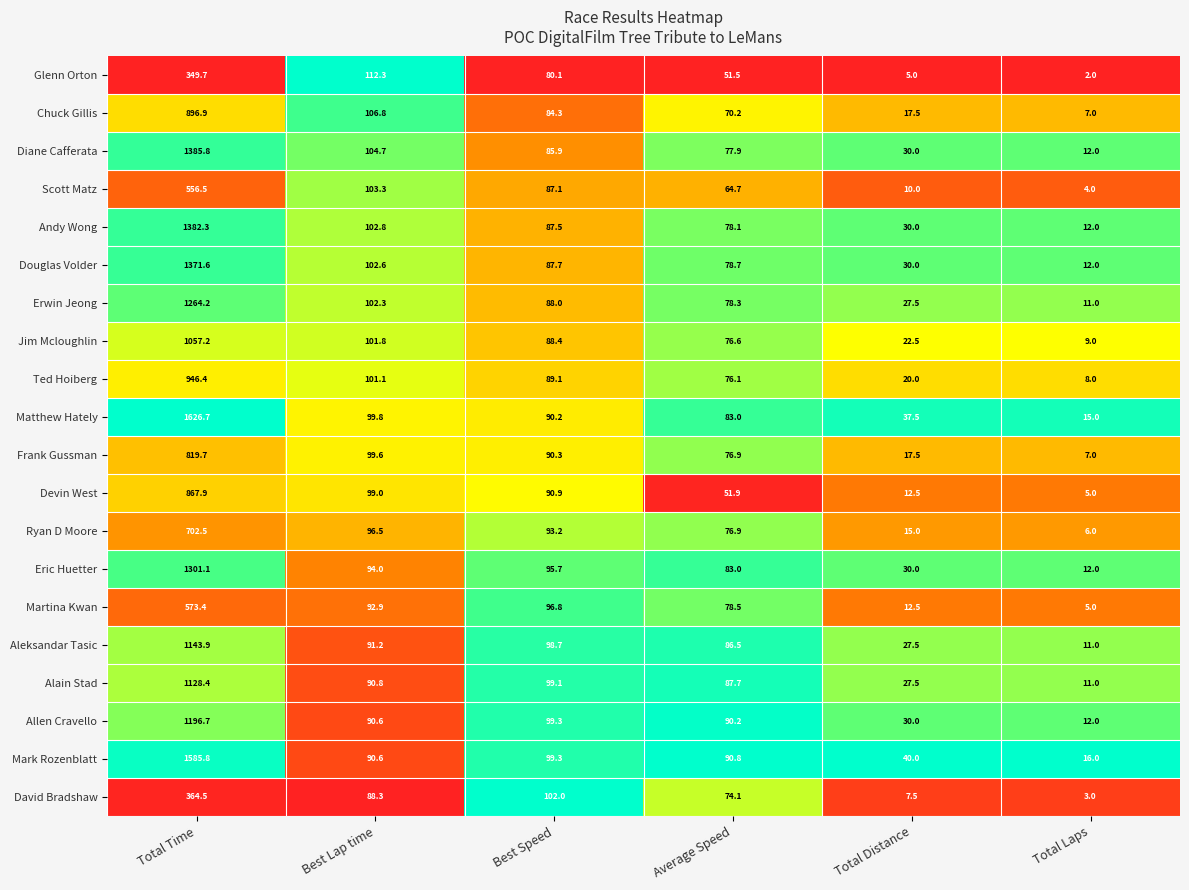

Rank the series by their maximum value, from lowest to highest.

Glenn Orton, David Bradshaw, Scott Matz, Martina Kwan, Ryan D Moore, Frank Gussman, Devin West, Chuck Gillis, Ted Hoiberg, Jim Mcloughlin, Alain Stad, Aleksandar Tasic, Allen Cravello, Erwin Jeong, Eric Huetter, Douglas Volder, Andy Wong, Diane Cafferata, Mark Rozenblatt, Matthew Hately